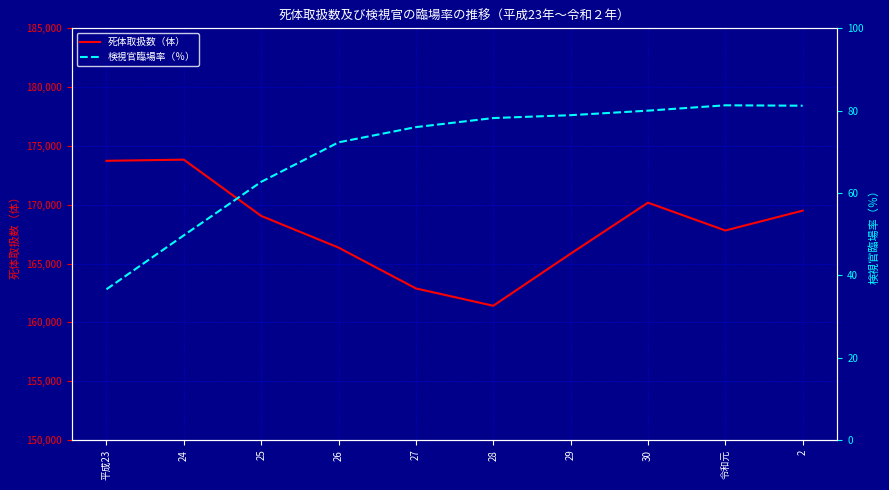

Where is the first local minimum for 死体取扱数（体）?

28